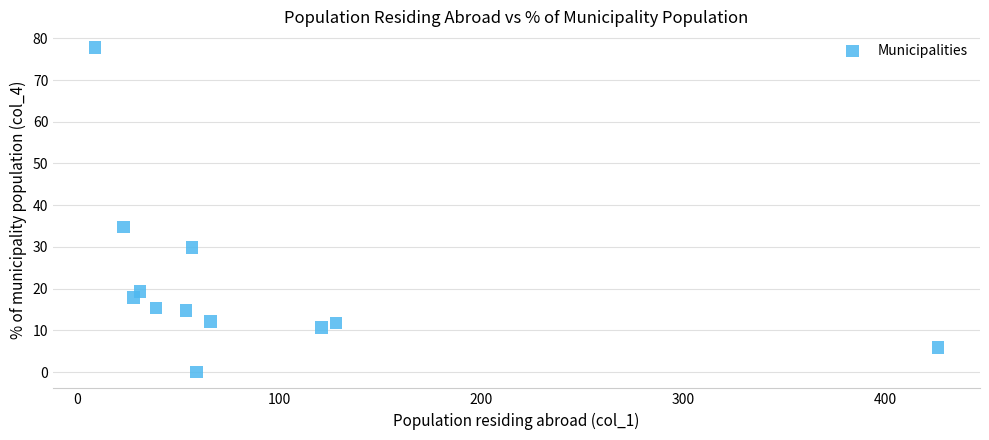

What Y value in the scatter plot is closest to 38?

34.8